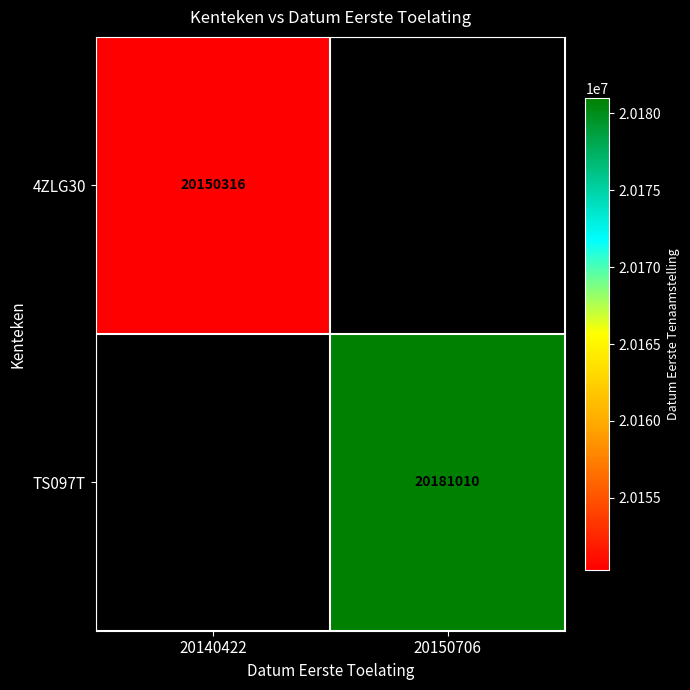

How many data points does each series have?

2